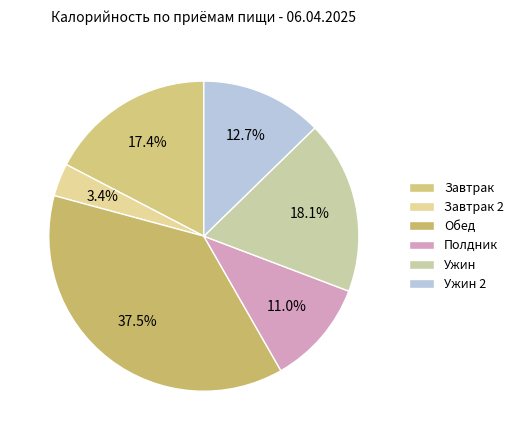

What portion of the pie excludes Ужин 2?

87.3%